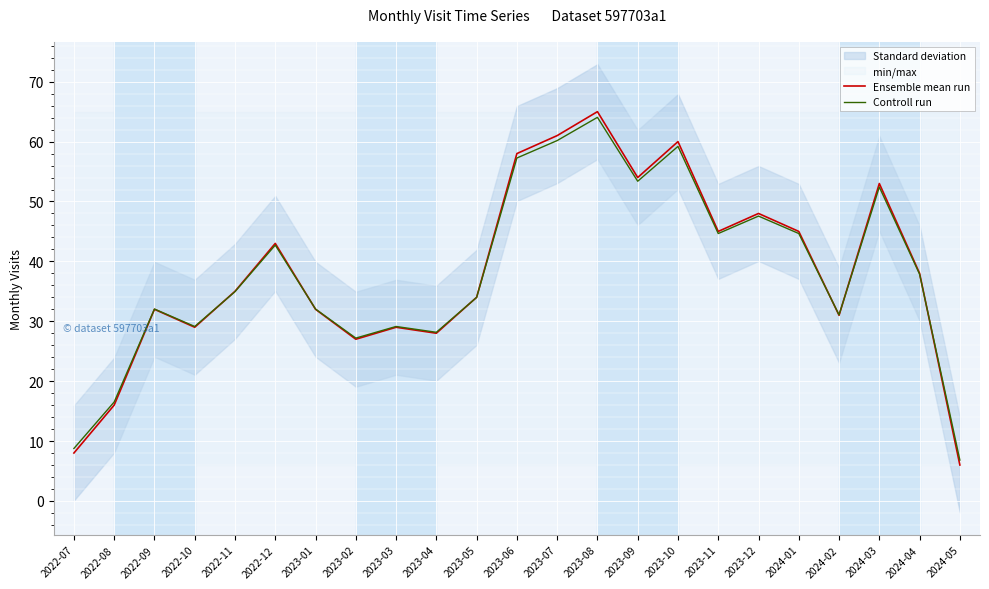

True or false: Controll run has a value of 64.0 at 2023-08.

True